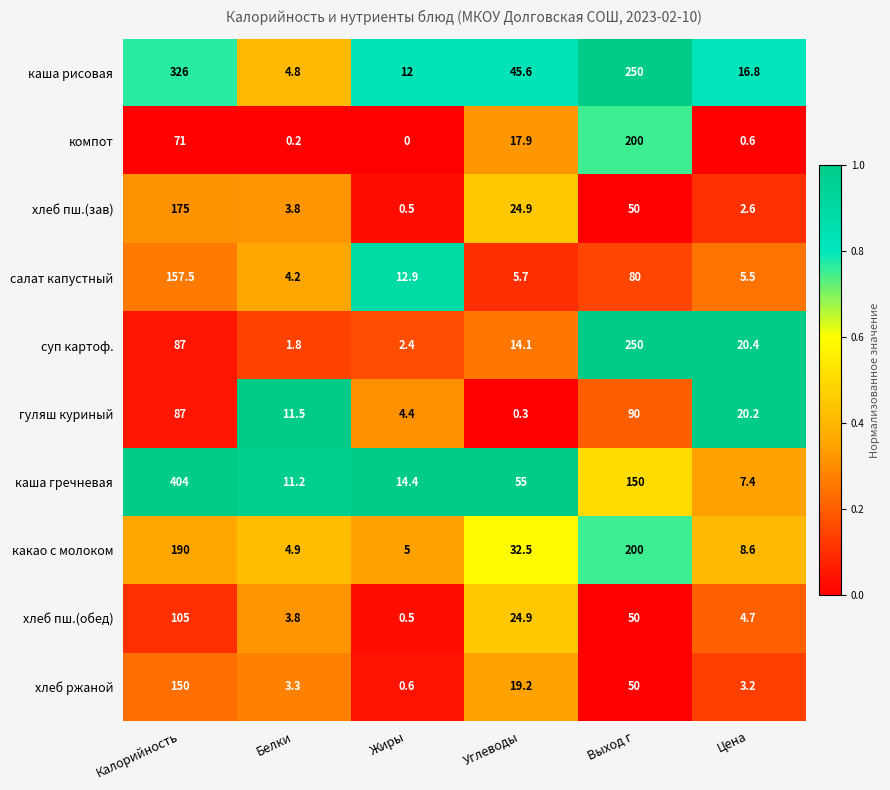

Which category has the highest value in the хлеб пш.(зав) series?

Калорийность